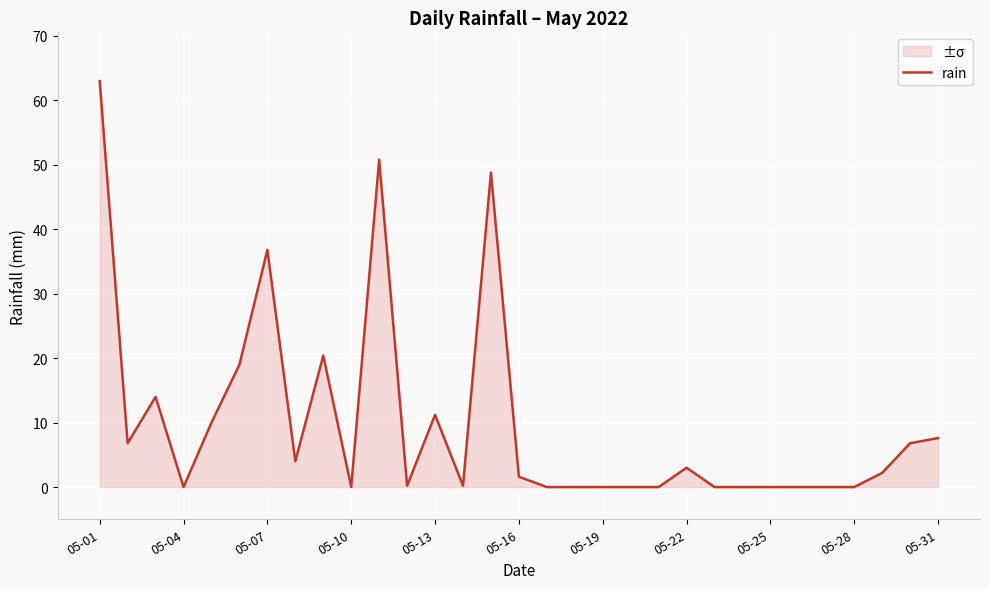

True or false: the data shows 31.5 at 05-04.

False